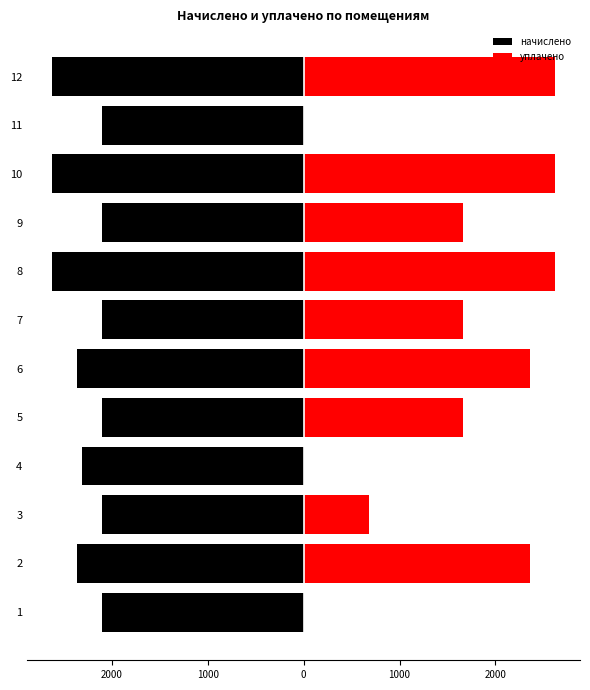

How many distinct data groups are displayed?

2